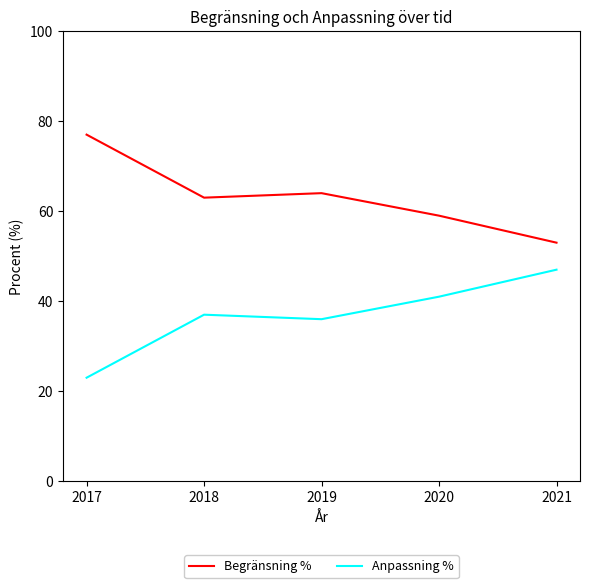

At which category does the chart reach its peak across all series?

2017